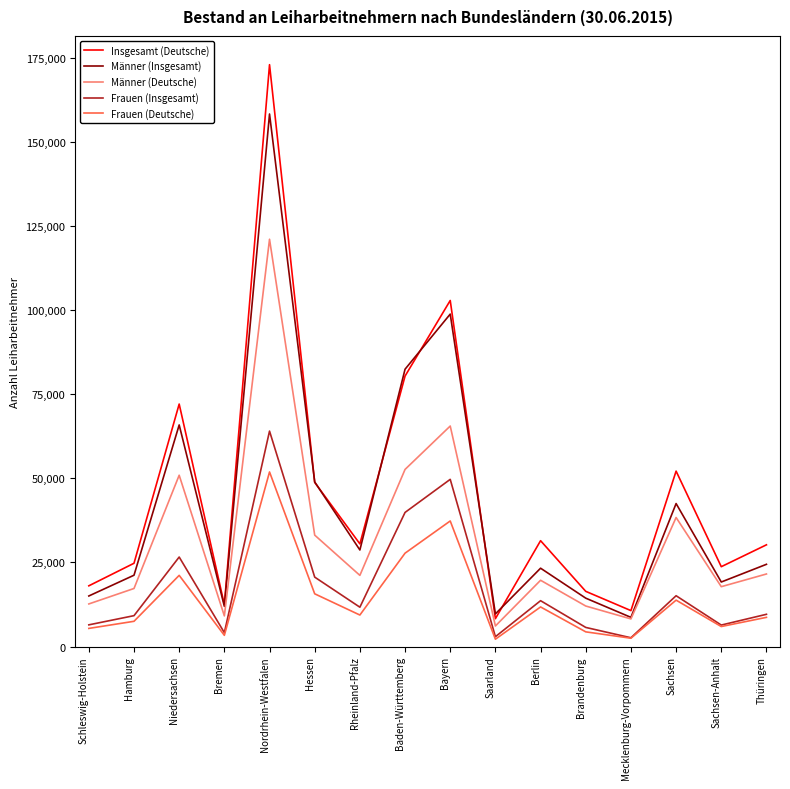

Where does the Frauen (Insgesamt) series first go above 11685?

Niedersachsen